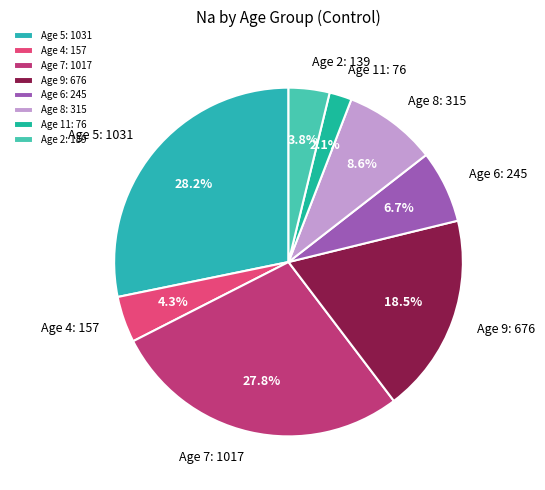

How many segments does this pie chart have?

8